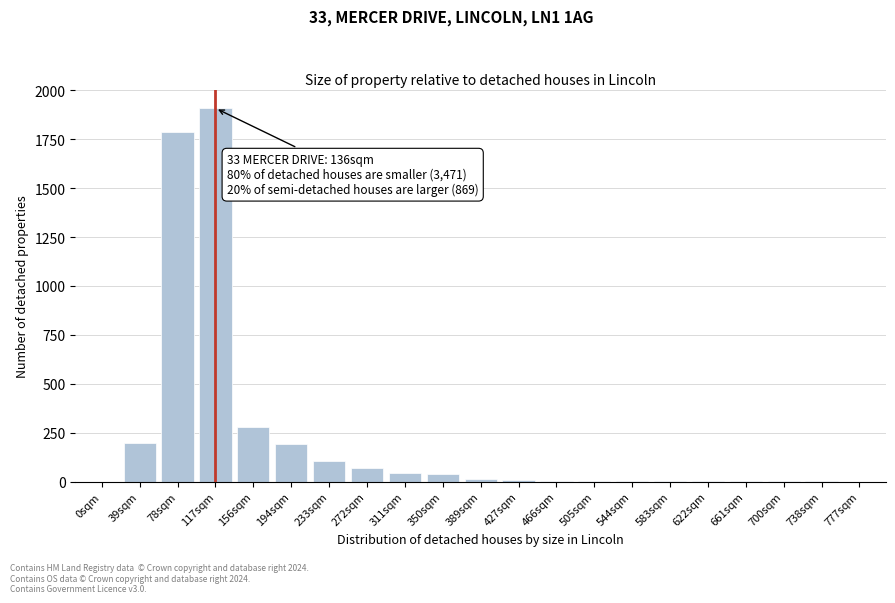

What is the sum of all values?

4650